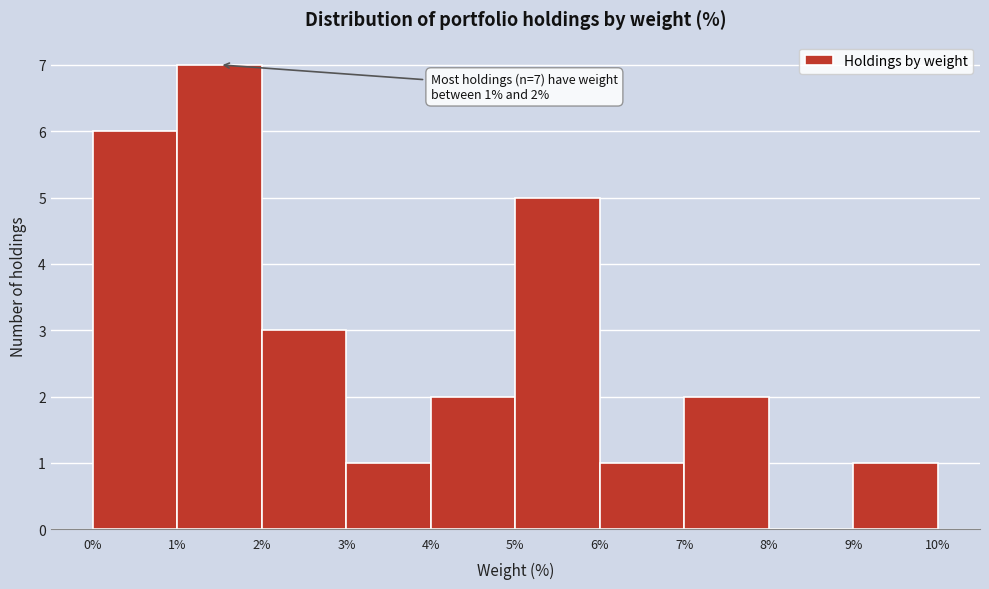

Which range on the x-axis has the tallest bar?

1% to 2%